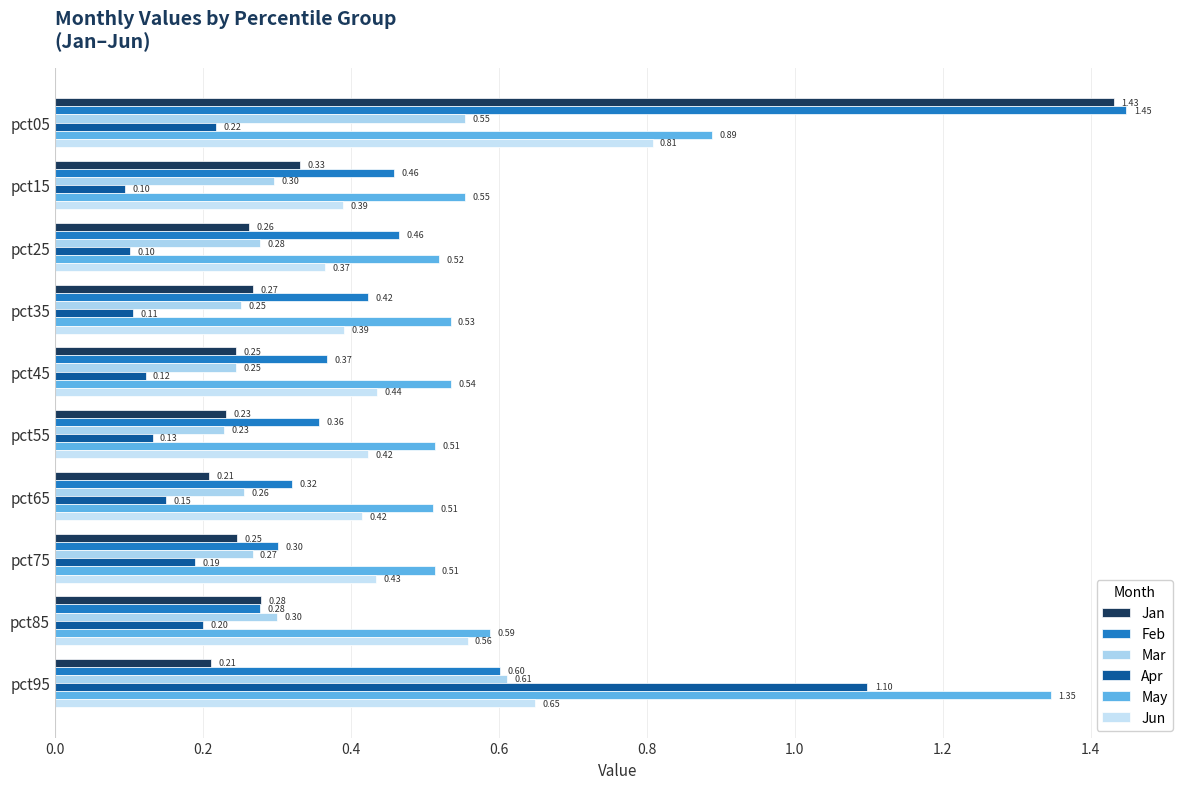

What are all the series names shown in the legend?

Jan, Feb, Mar, Apr, May, Jun